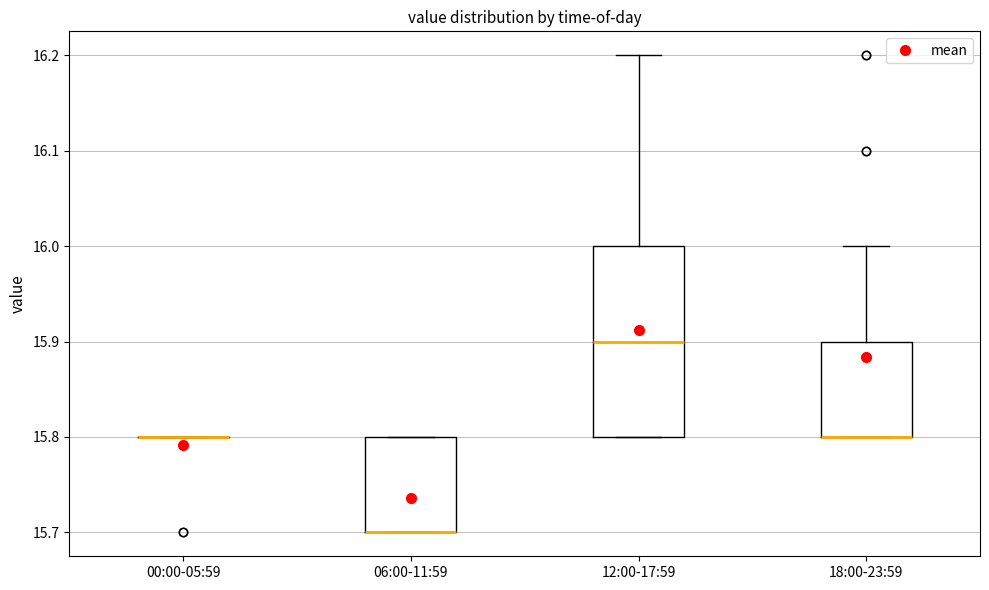

Comparing the boxes themselves (not the whiskers), which one is the tallest?

12:00-17:59